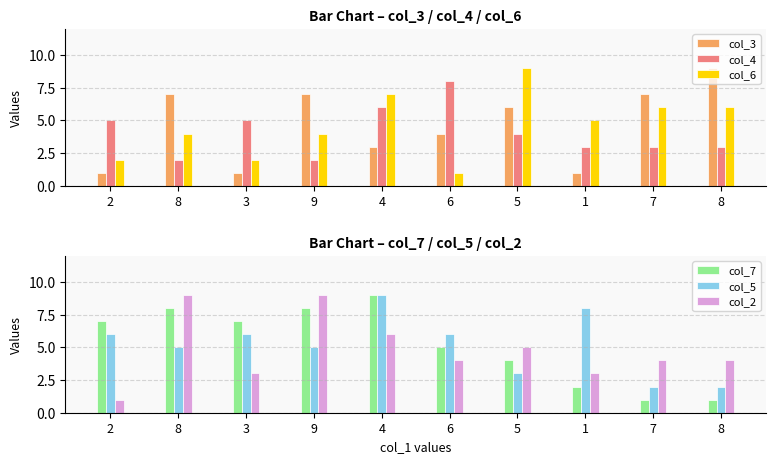

Reading left to right, extract all data points from this chart.

col_3: 1	7	1	7	3	4	6	1	7	9
col_4: 5	2	5	2	6	8	4	3	3	3
col_6: 2	4	2	4	7	1	9	5	6	6
col_7: 7	8	7	8	9	5	4	2	1	1
col_5: 6	5	6	5	9	6	3	8	2	2
col_2: 1	9	3	9	6	4	5	3	4	4